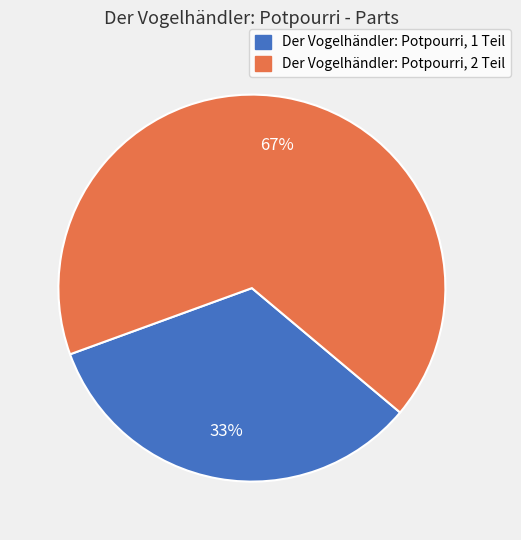

Rank the categories by value from lowest to highest.

Der Vogelhändler: Potpourri, 1 Teil, Der Vogelhändler: Potpourri, 2 Teil